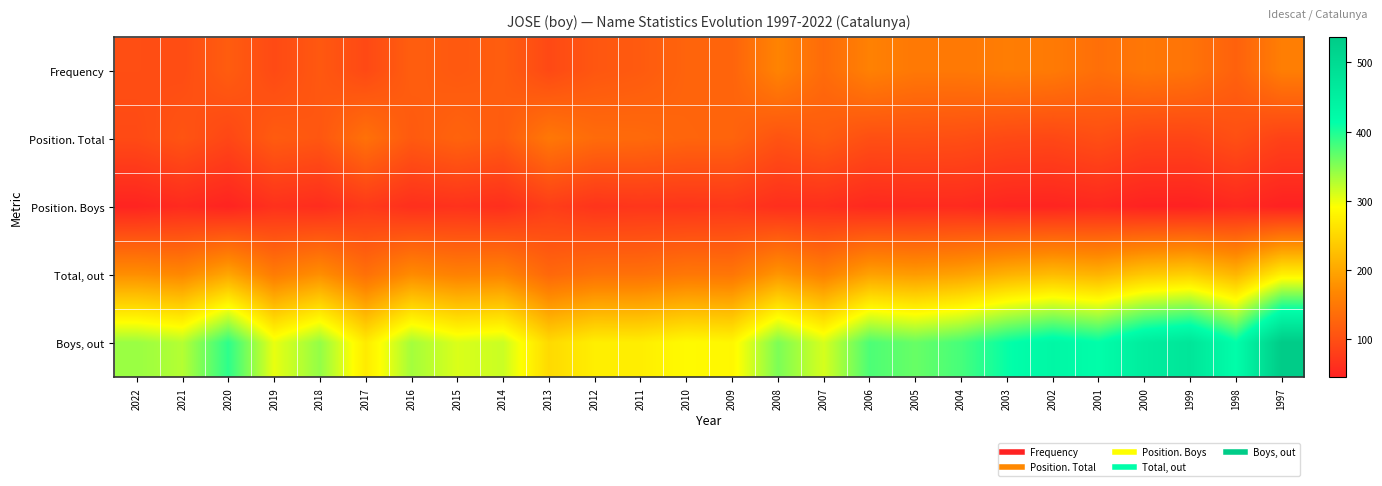

Reading left to right, list all the values displayed in this chart.

Frequency: 2022=99	2021=97	2020=116	2019=94	2018=111	2017=93	2016=118	2015=112	2014=117	2013=93	2012=109	2011=114	2010=125	2009=125	2008=163	2007=134	2006=160	2005=150	2004=150	2003=155	2002=152	2001=138	2000=149	1999=144	1998=122	1997=157
Position. Total: 2022=94	2021=106	2020=90	2019=115	2018=109	2017=141	2016=113	2015=124	2014=115	2013=149	2012=134	2011=132	2010=126	2009=125	2008=105	2007=115	2006=100	2005=101	2004=99	2003=93	2002=91	2001=99	2000=88	1999=88	1998=100	1997=84
Position. Boys: 2022=48	2021=56	2020=48	2019=64	2018=59	2017=74	2016=62	2015=65	2014=61	2013=79	2012=68	2011=70	2010=69	2009=71	2008=61	2007=62	2006=54	2005=56	2004=56	2003=50	2002=49	2001=53	2000=46	1999=45	1998=53	1997=45
Total, out: 2022=176	2021=168	2020=200	2019=154	2018=176	2017=140	2016=172	2015=160	2014=164	2013=130	2012=141	2011=141	2010=149	2009=147	2008=183	2007=160	2006=195	2005=189	2004=196	2003=212	2002=222	2001=213	2000=235	1999=243	1998=216	1997=277
Boys, out: 2022=340	2021=327	2020=392	2019=302	2018=343	2017=271	2016=335	2015=309	2014=317	2013=253	2012=275	2011=274	2010=287	2009=283	2008=354	2007=311	2006=377	2005=364	2004=380	2003=411	2002=431	2001=415	2000=456	1999=473	1998=415	1997=537